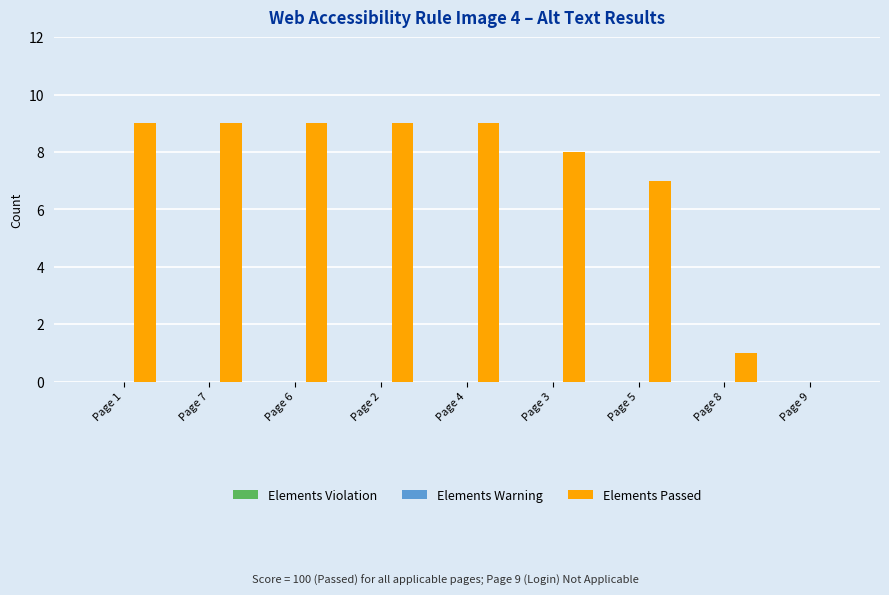

Between Page 4 and Page 8, which is larger?

Page 4